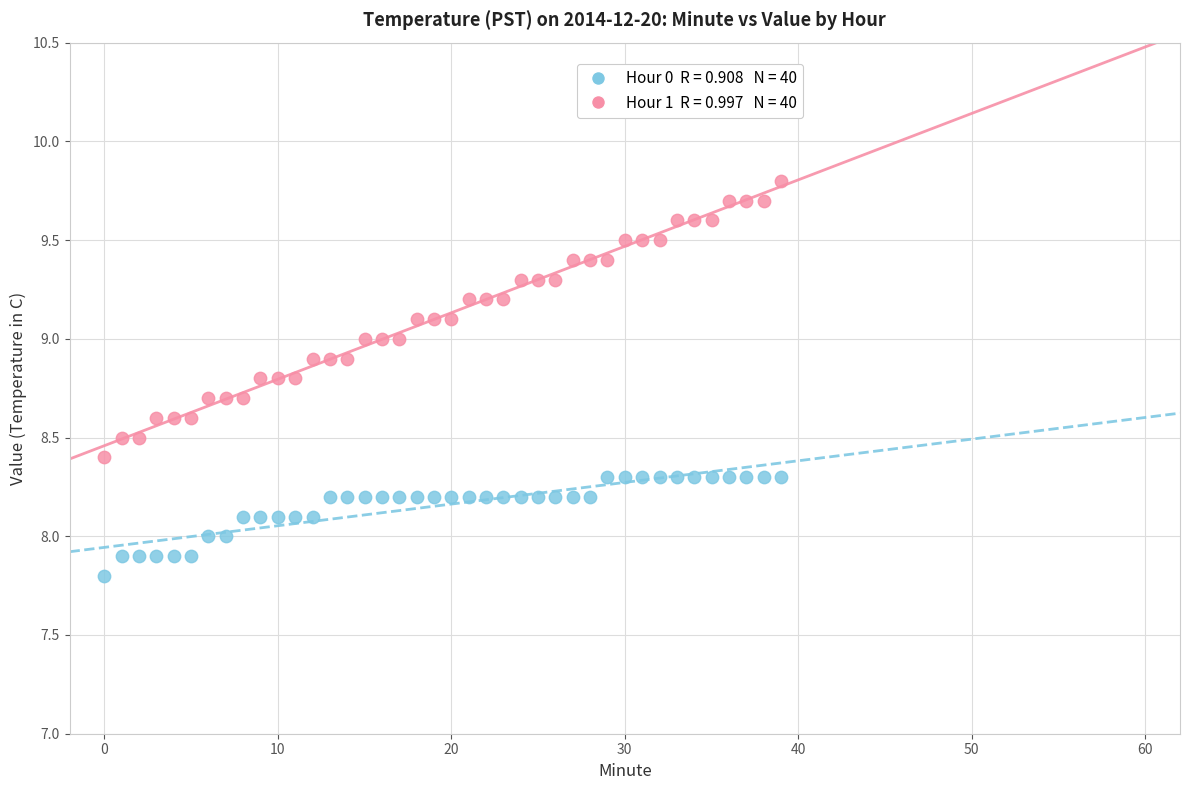

Across all data points, what is the range of Y values (max minus min)?

2.0